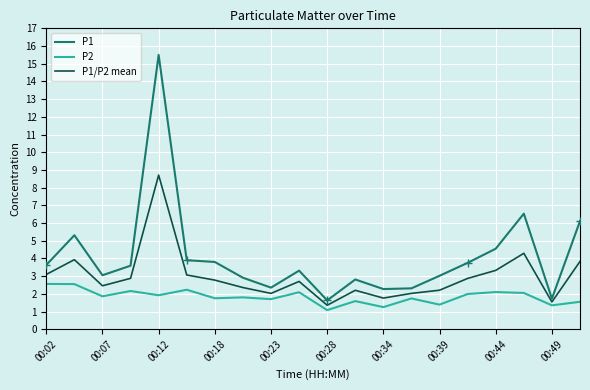

True or false: P1/P2 mean and P1 intersect in this chart.

False